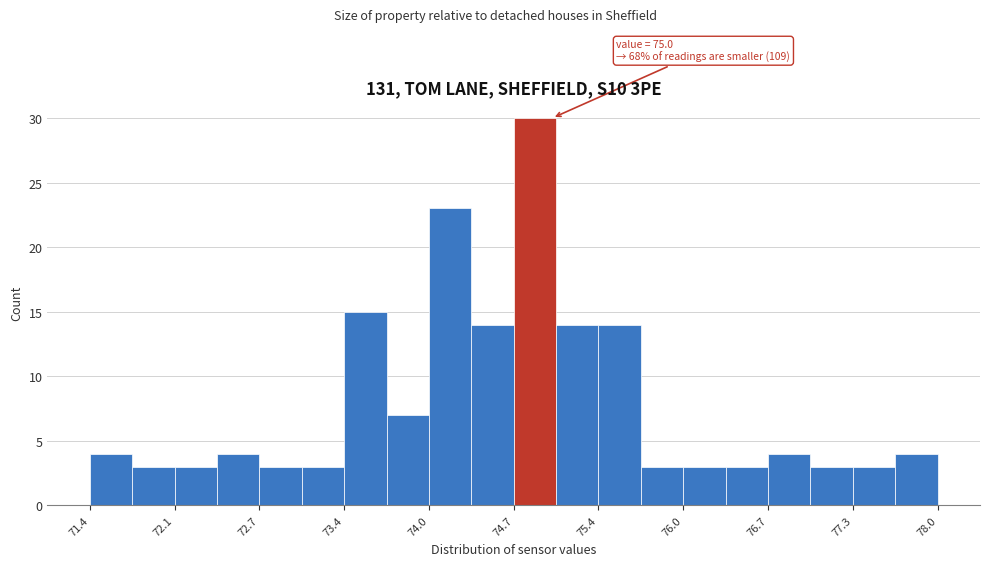

Read against the x-axis, roughly where is the centre of the tallest bar?

74.9